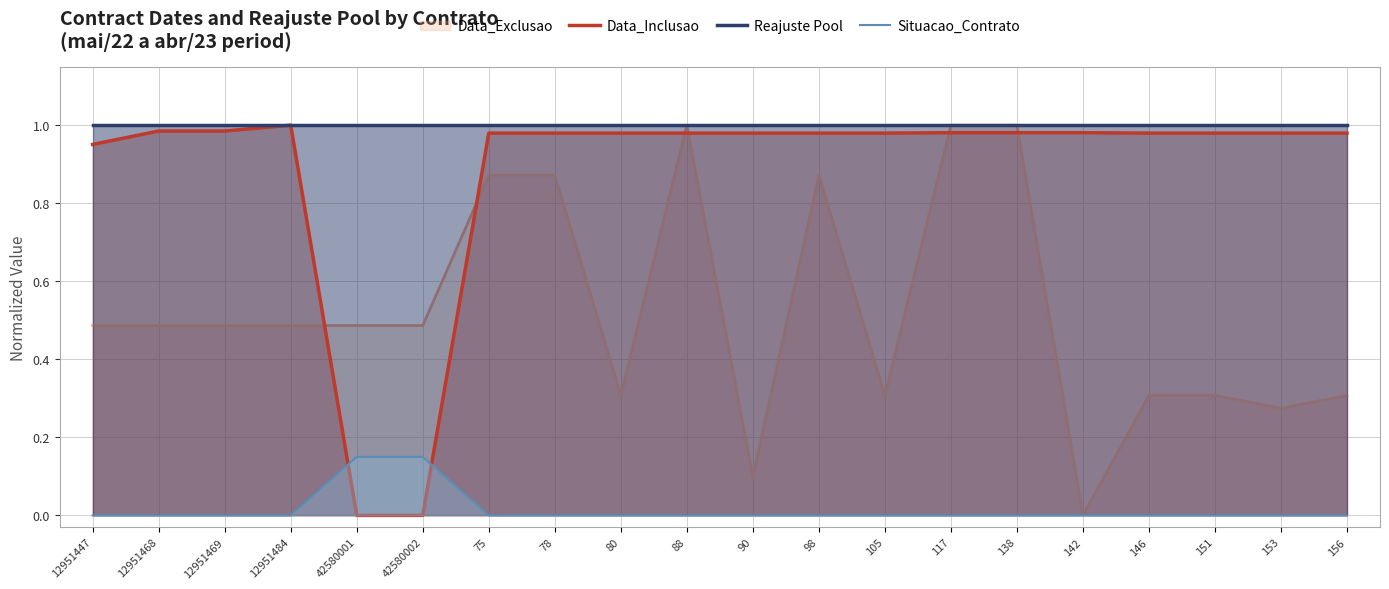

What position from the right is 153?

2